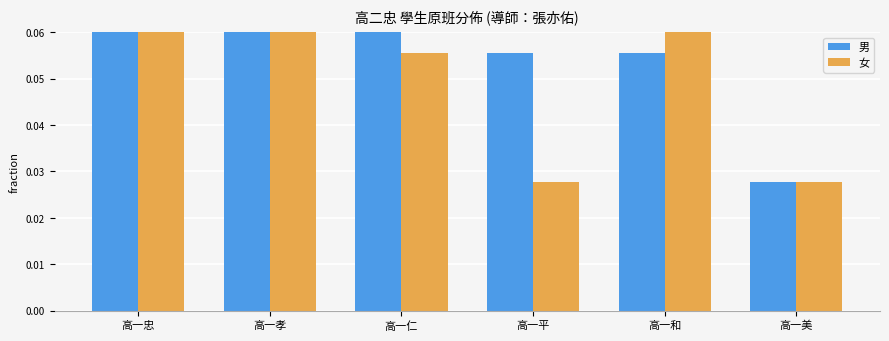

At which category does the chart reach its minimum across all series?

高一美